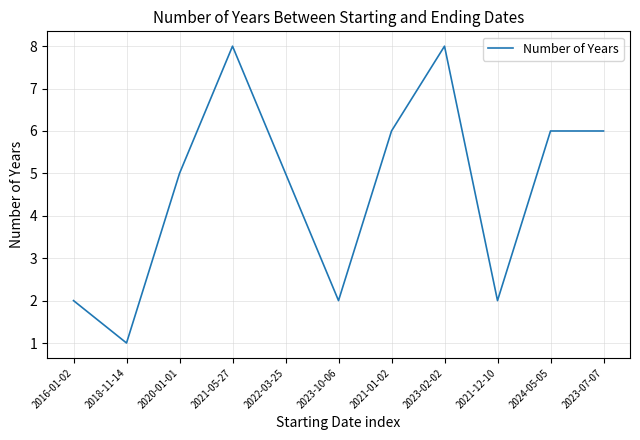

Between 2024-05-05 and 2020-01-01, which is larger?

2024-05-05